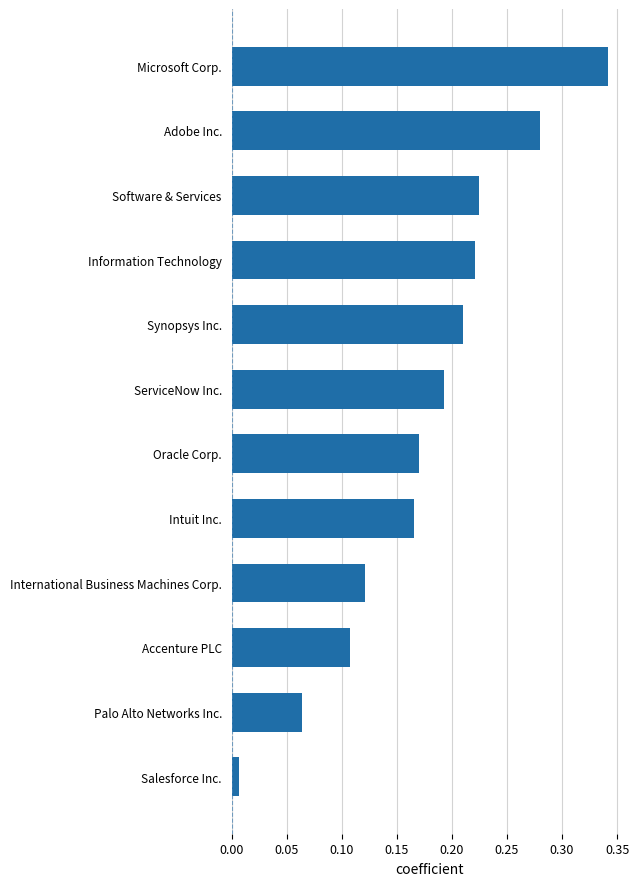

How many data points does each series have?

12